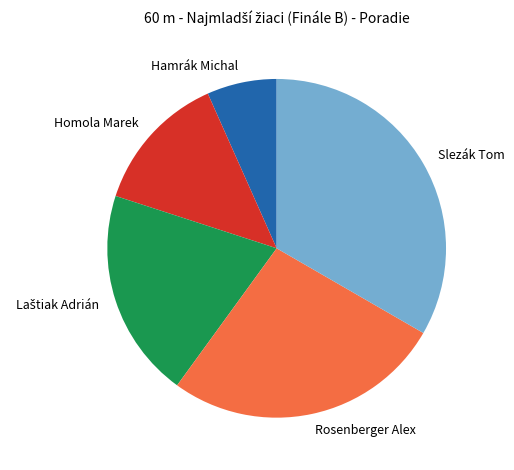

Do Rosenberger Alex and Slezák Tom together represent more than half of the pie?

Yes